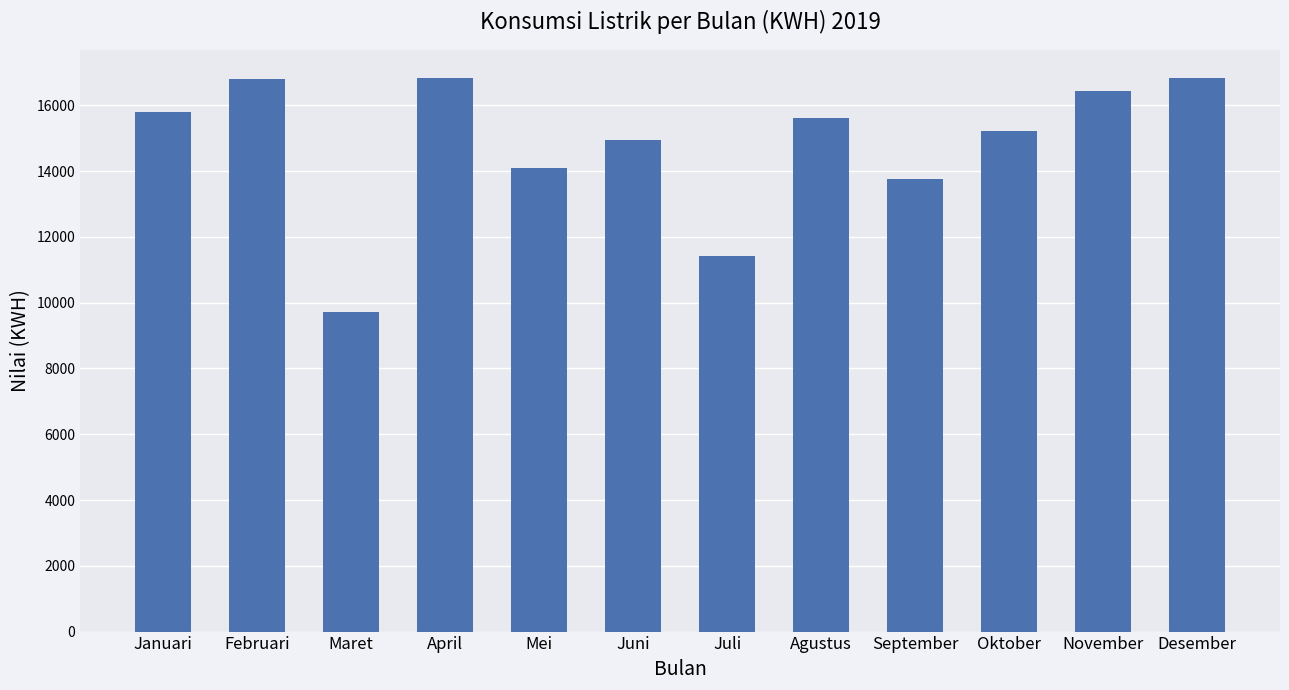

Is it true that the value at Februari is 16795?

True